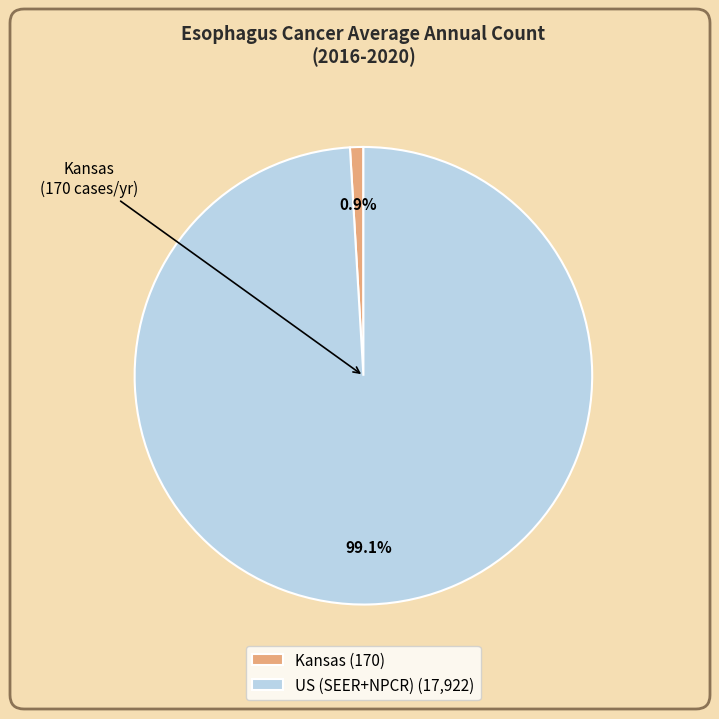

Is there a majority slice in this chart?

Yes